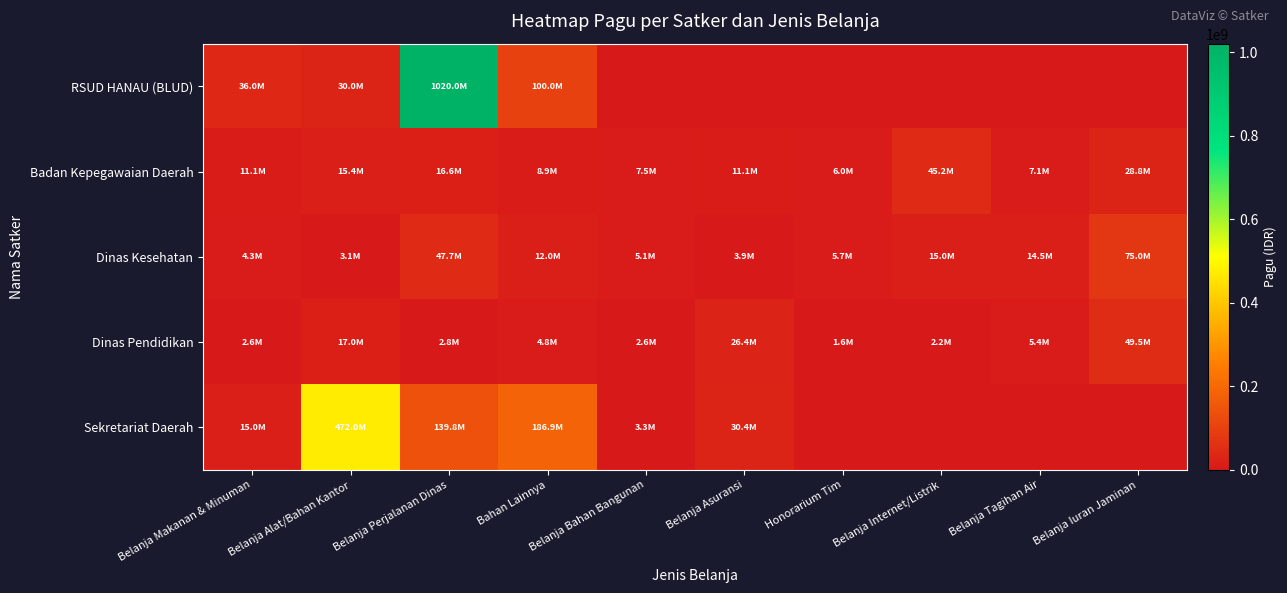

What is the spread (max minus min) of values at Belanja Makanan & Minuman?

33378640